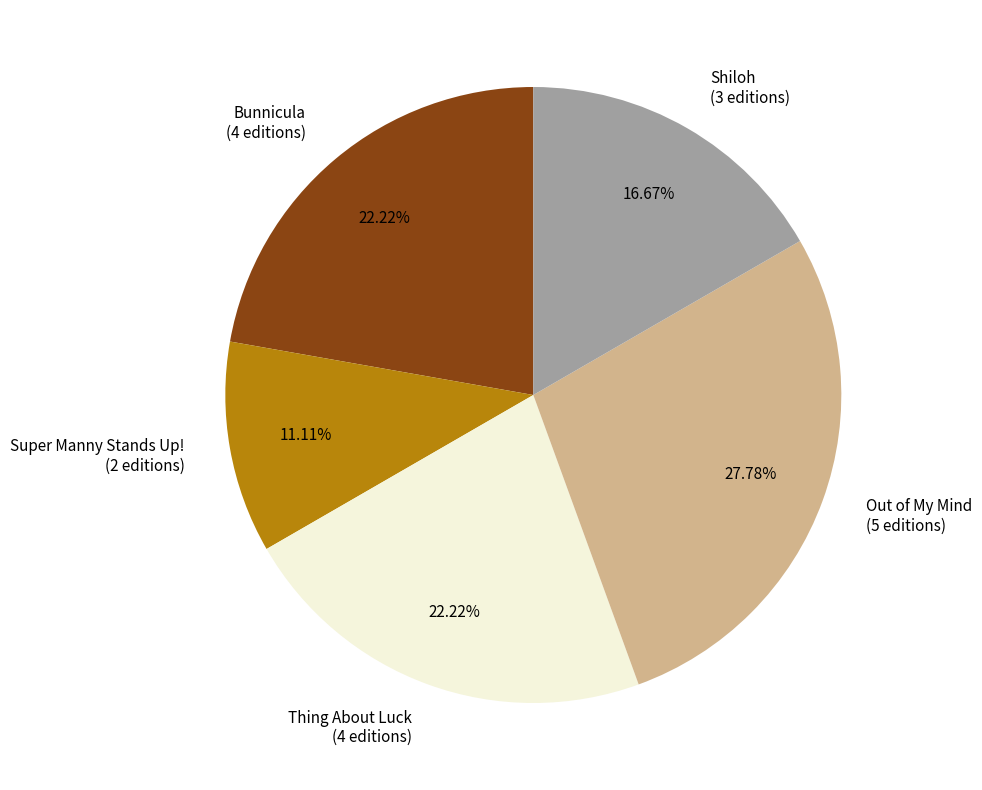

To the nearest percent, what is the combined percentage of Bunnicula and Thing About Luck?

44%